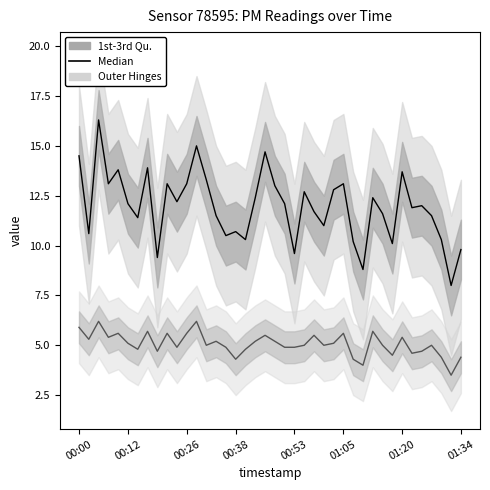

At how many categories does at least one series exceed 13?

12